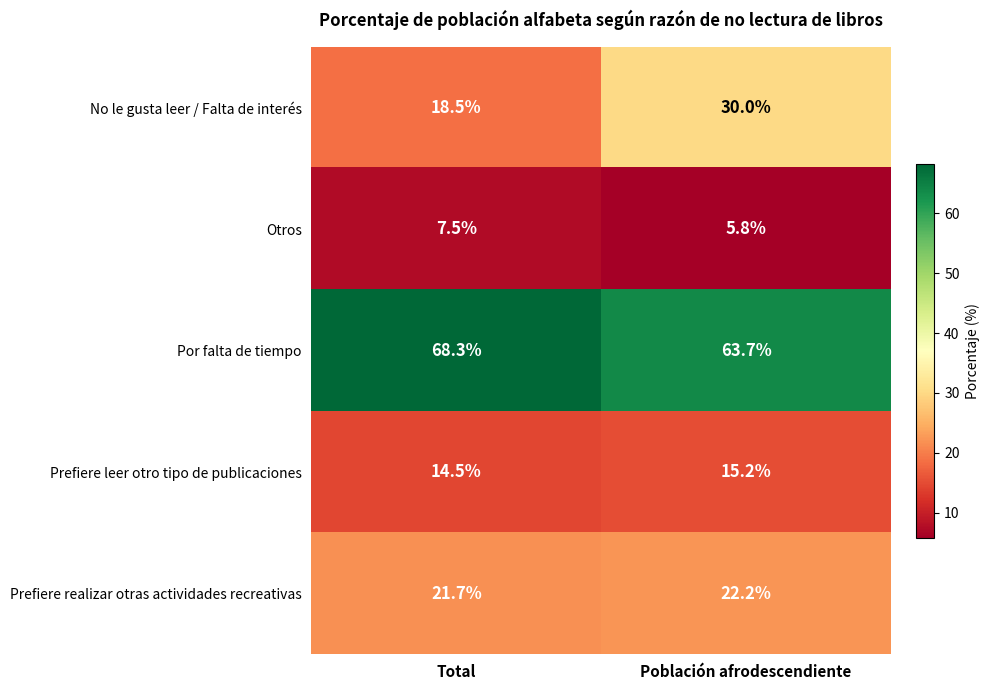

Which series has the largest range (max minus min)?

No le gusta leer / Falta de interés